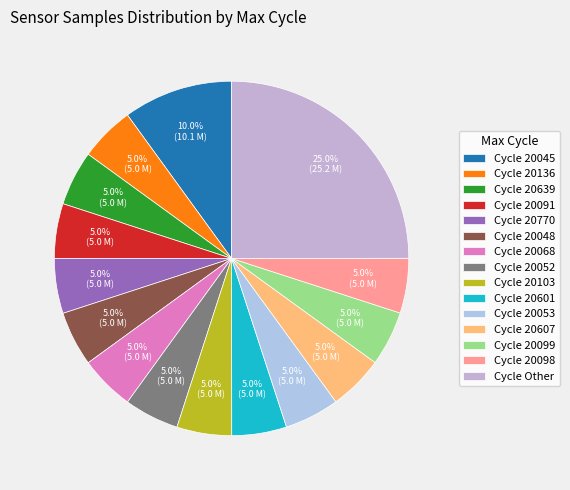

How many slices are in this pie chart?

15